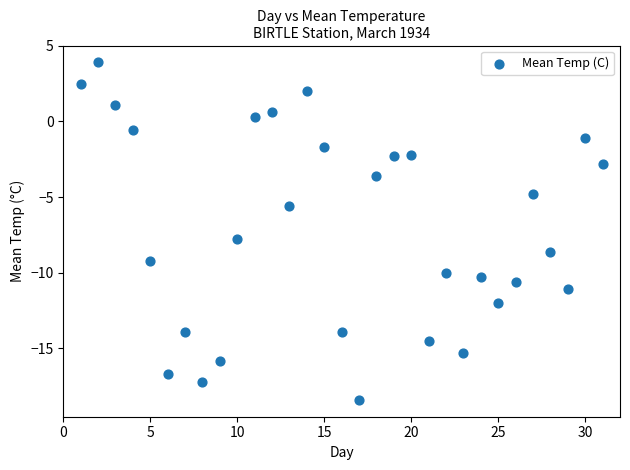

What is the range of Y values (max minus min)?

22.3